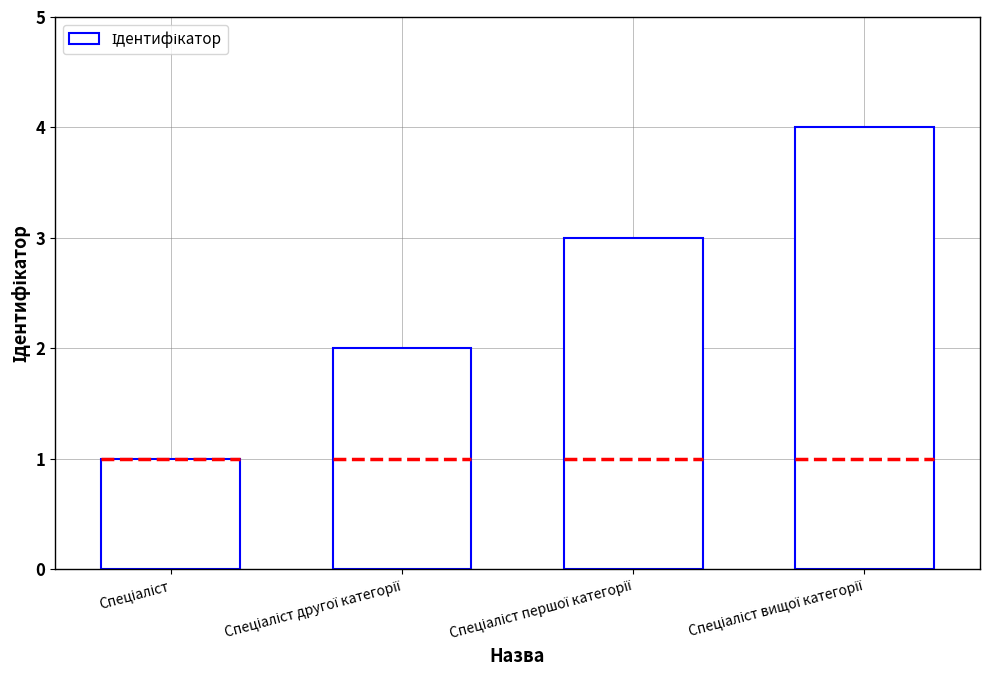

Reading left to right, list all the values displayed in this chart.

1	2	3	4